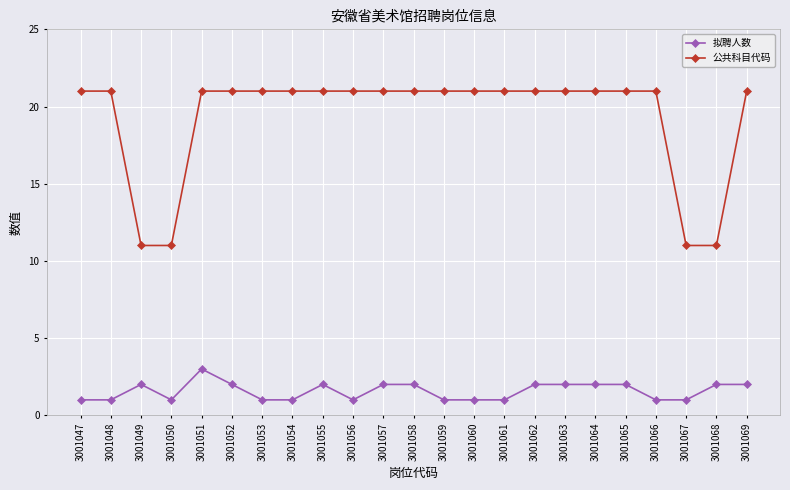

Reading left to right, extract all data points from this chart.

拟聘人数: 3001047=1	3001048=1	3001049=2	3001050=1	3001051=3	3001052=2	3001053=1	3001054=1	3001055=2	3001056=1	3001057=2	3001058=2	3001059=1	3001060=1	3001061=1	3001062=2	3001063=2	3001064=2	3001065=2	3001066=1	3001067=1	3001068=2	3001069=2
公共科目代码: 3001047=21	3001048=21	3001049=11	3001050=11	3001051=21	3001052=21	3001053=21	3001054=21	3001055=21	3001056=21	3001057=21	3001058=21	3001059=21	3001060=21	3001061=21	3001062=21	3001063=21	3001064=21	3001065=21	3001066=21	3001067=11	3001068=11	3001069=21